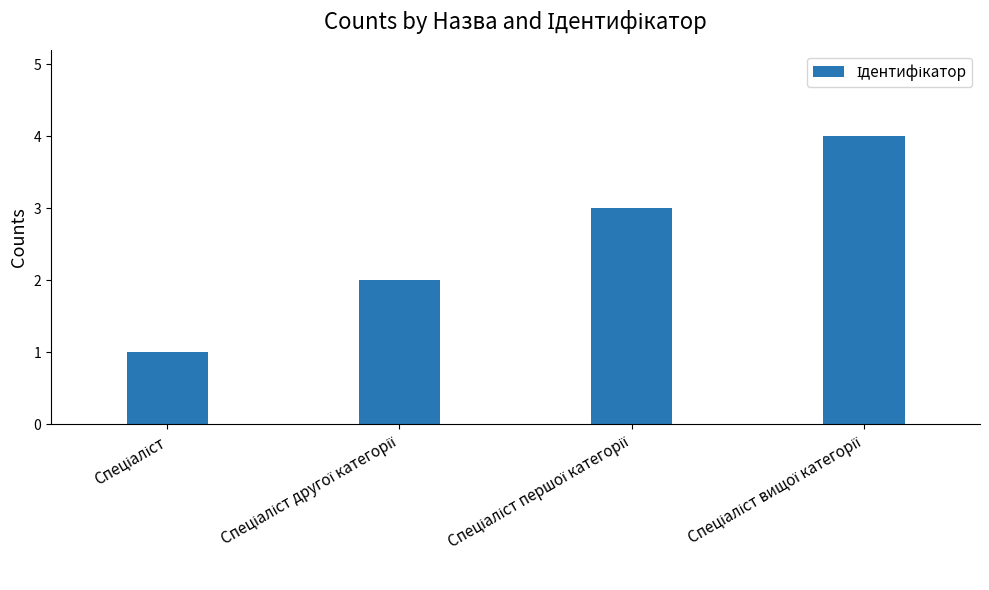

What is the sum of all values?

10